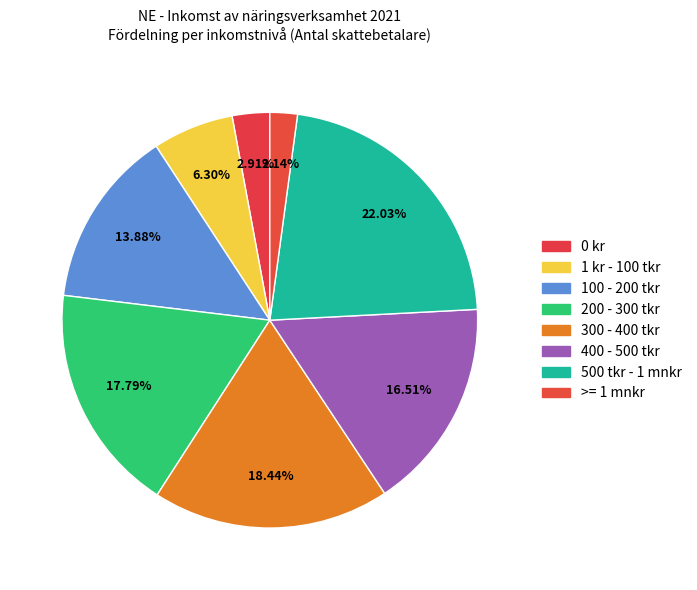

Which category has the biggest portion of the pie?

500 tkr - 1 mnkr